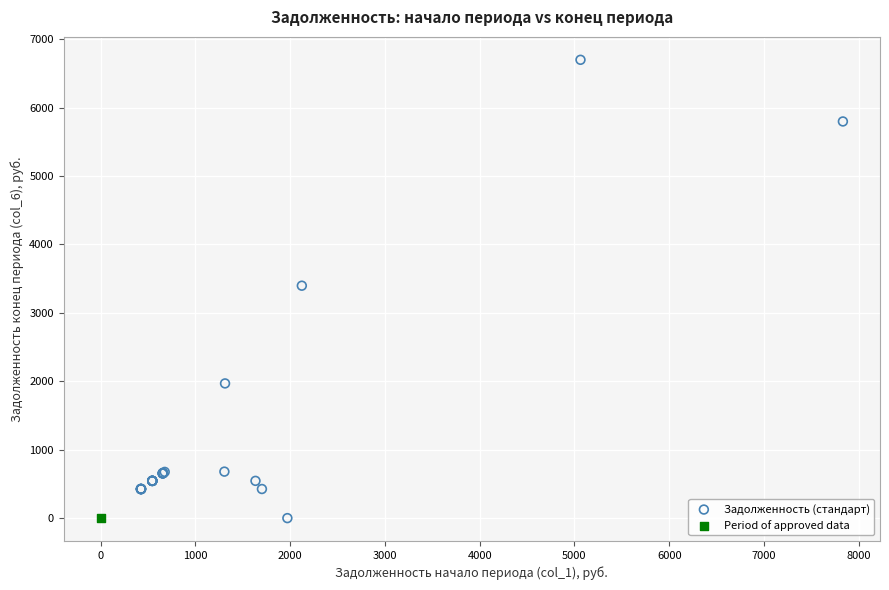

What are all the series names shown in the legend?

Задолженность (стандарт), Period of approved data